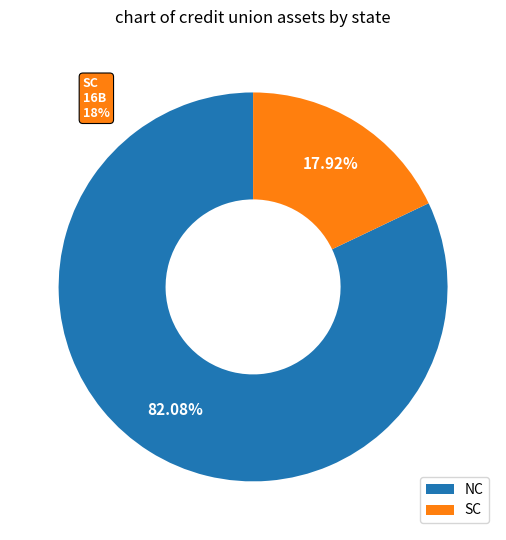

Rank the categories by value from lowest to highest.

SC, NC